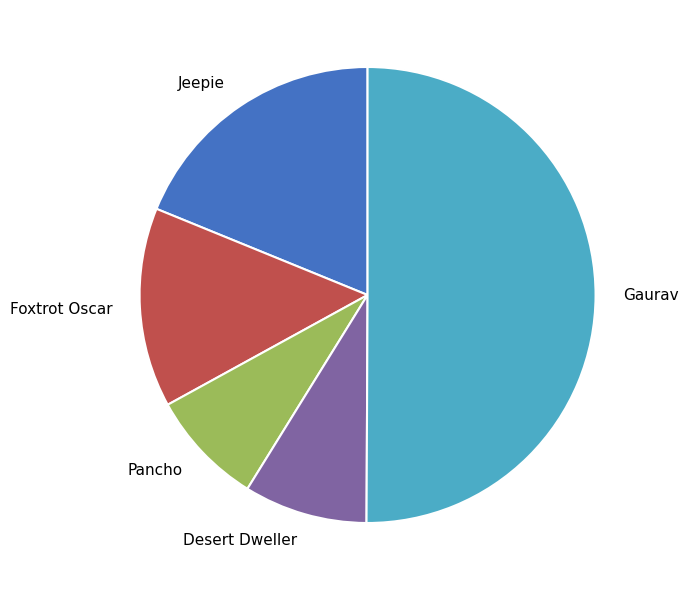

Which category accounts for the majority?

Gaurav